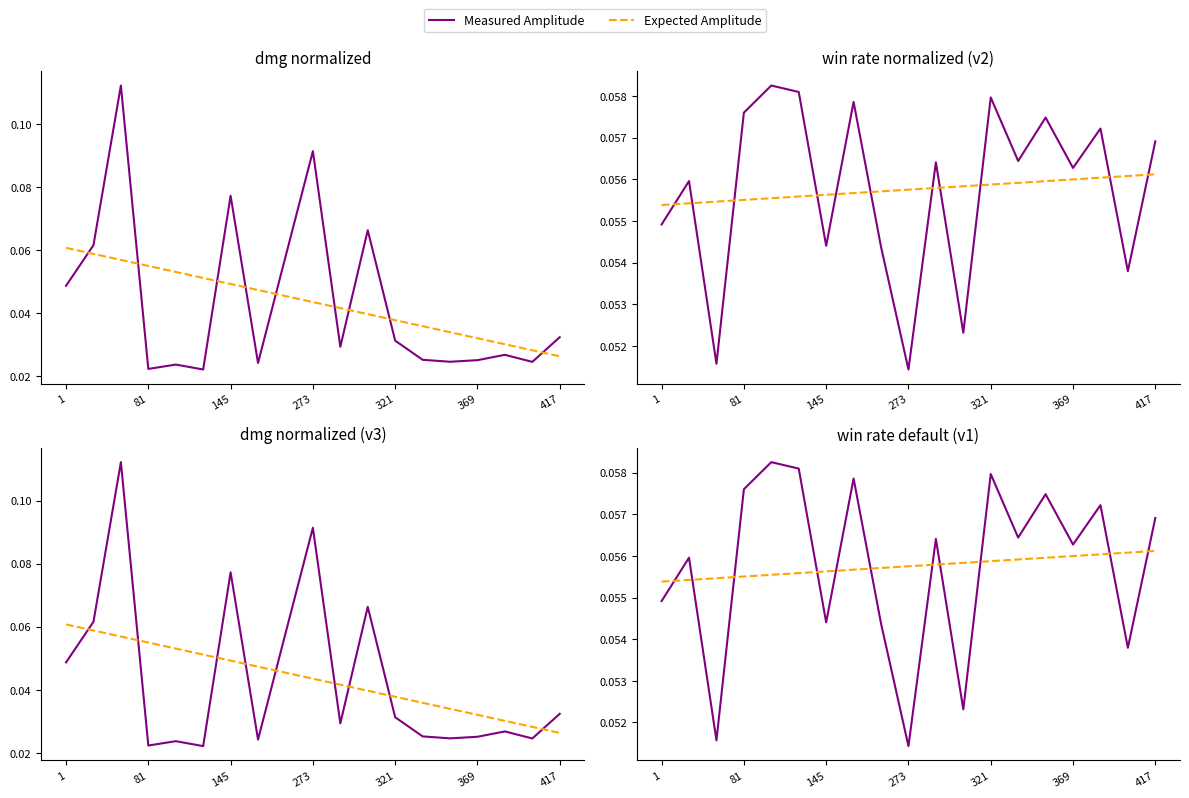

What is the maximum value for Measured Amplitude?

0.1